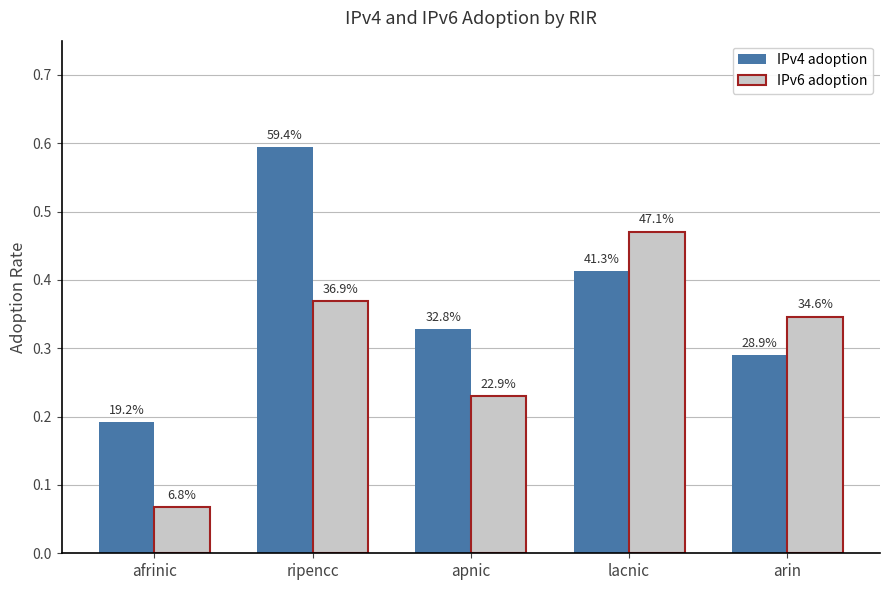

What are all the series names shown in the legend?

IPv4 adoption, IPv6 adoption